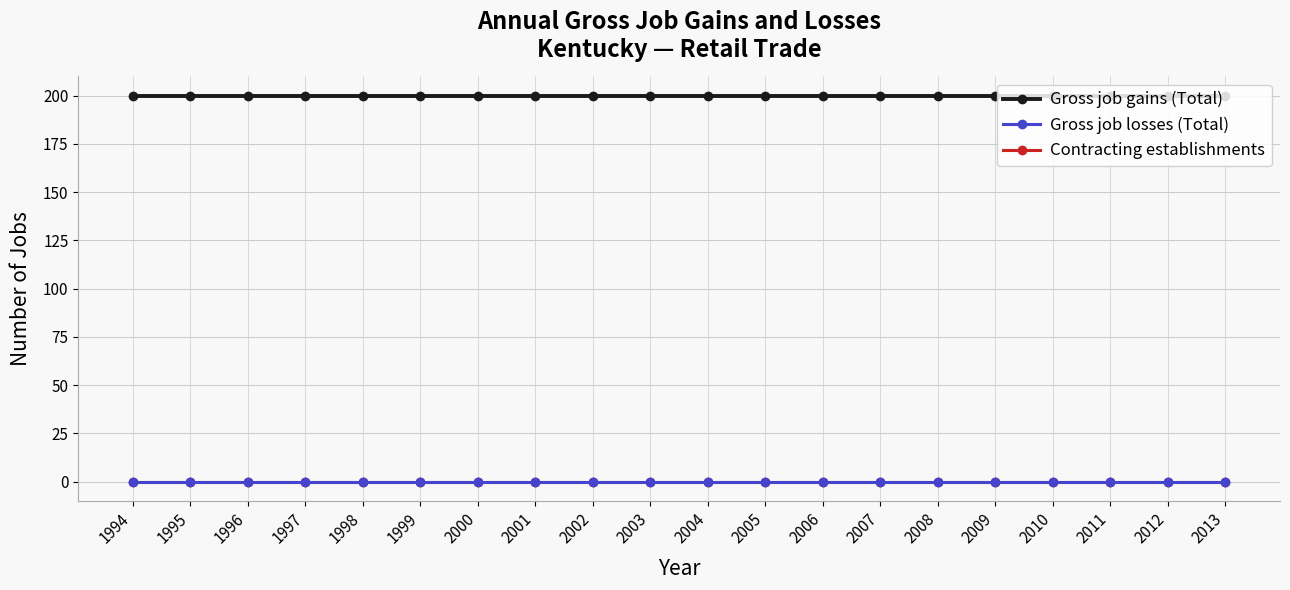

Which series has the largest total across all categories?

Gross job gains (Total)